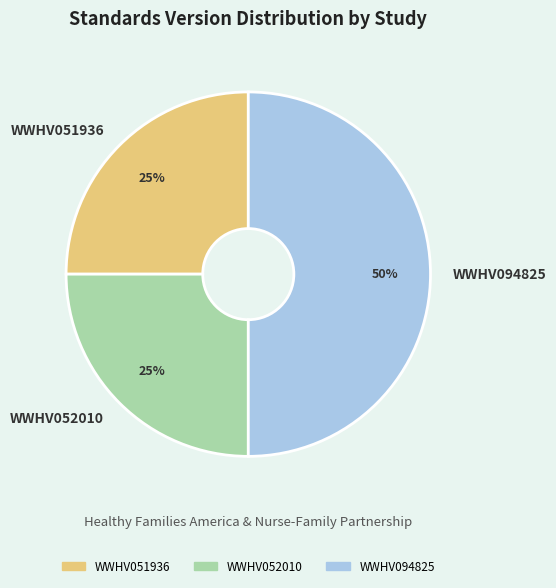

Count the number of slices in the pie.

3